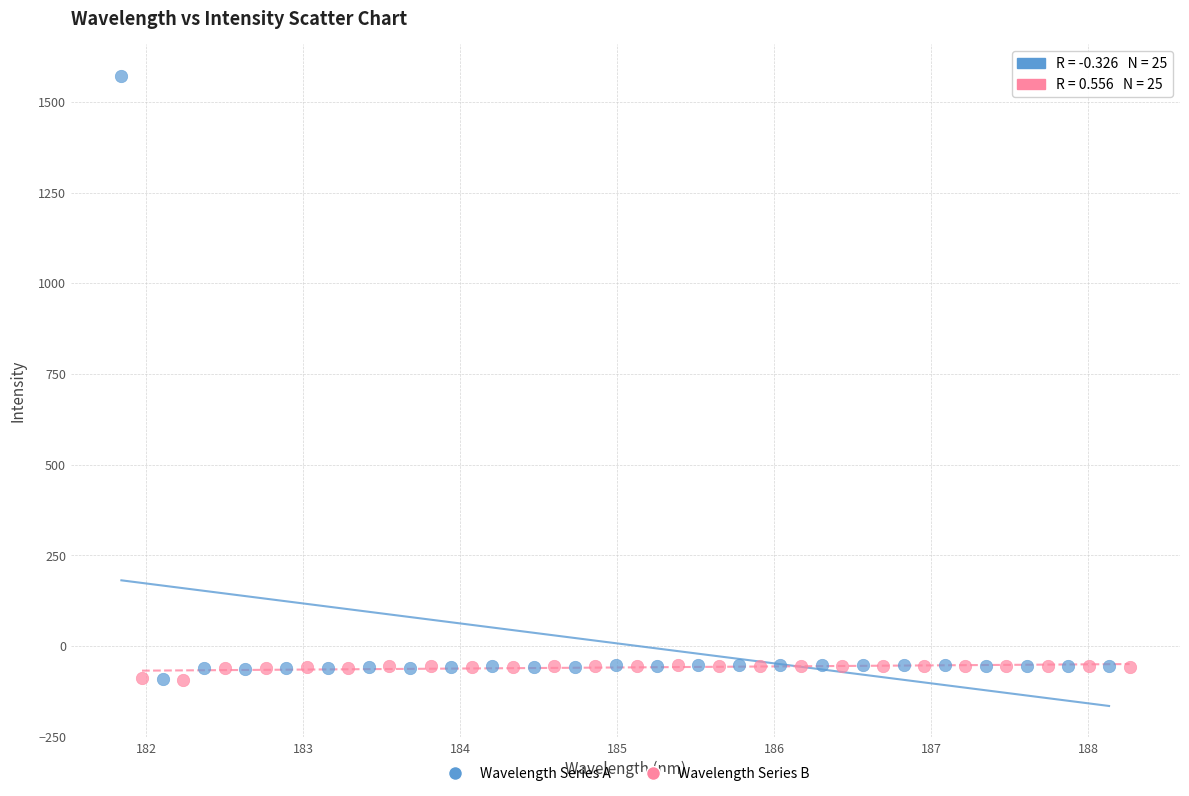

Which series reaches the maximum Y coordinate?

Wavelength Series A